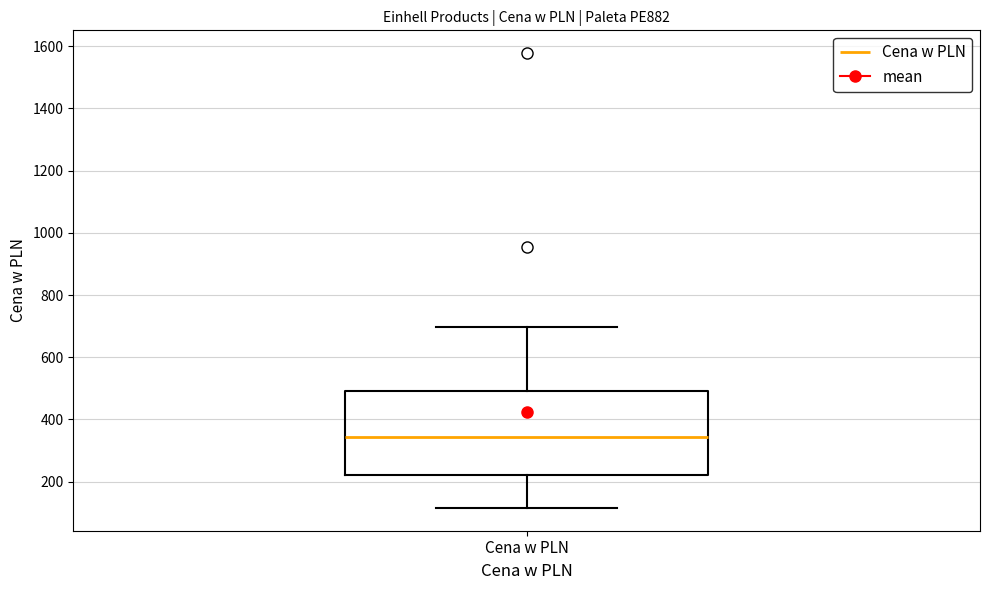

Read this box plot against the y-axis: the position of the median line, the range covered by the box, and the ends of both whiskers. The values are not printed on the chart, so give them approximately, as read against the axis.

median 340, box 220 to 500, whiskers 120 to 700